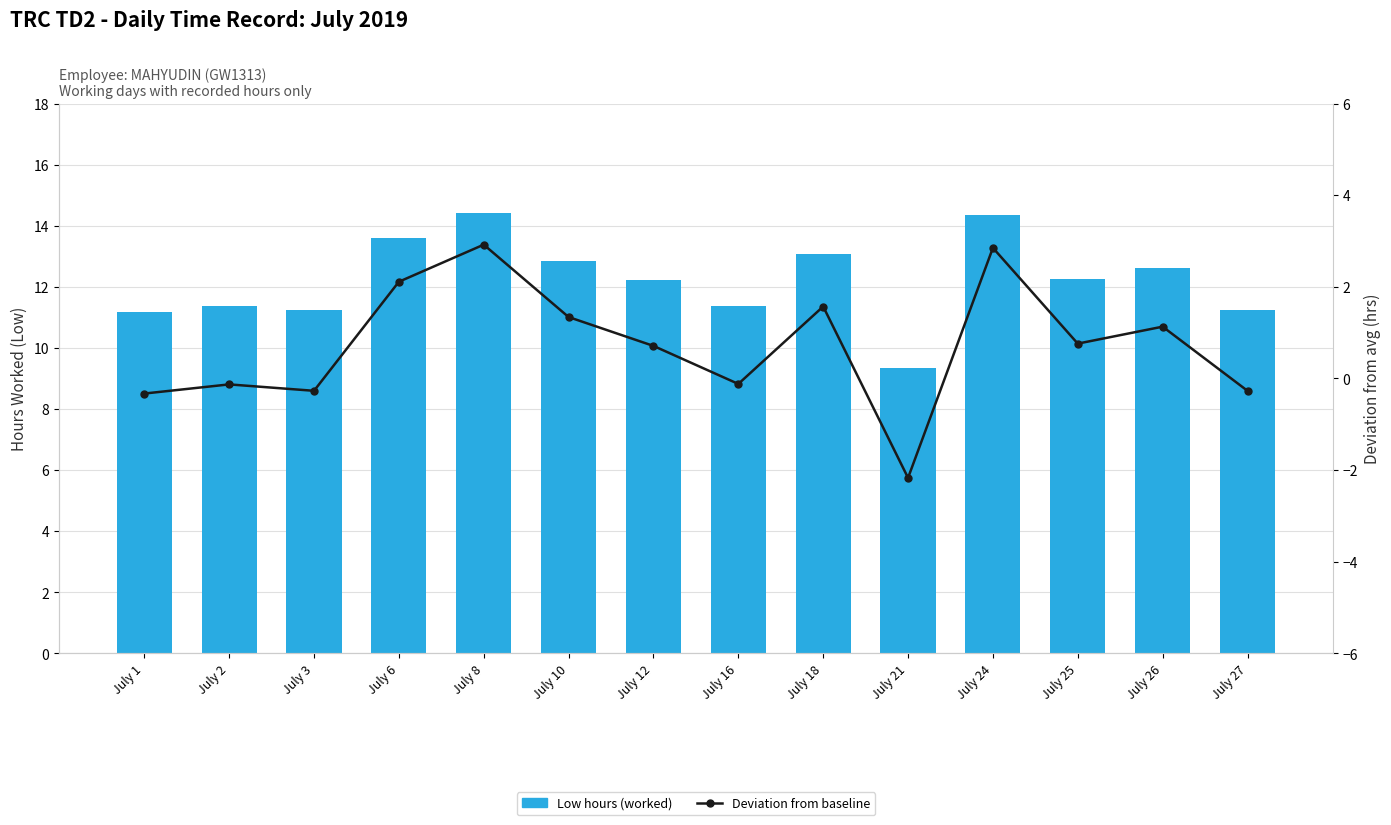

Rank the series by their maximum value, from highest to lowest.

Low hours (worked), Deviation from baseline